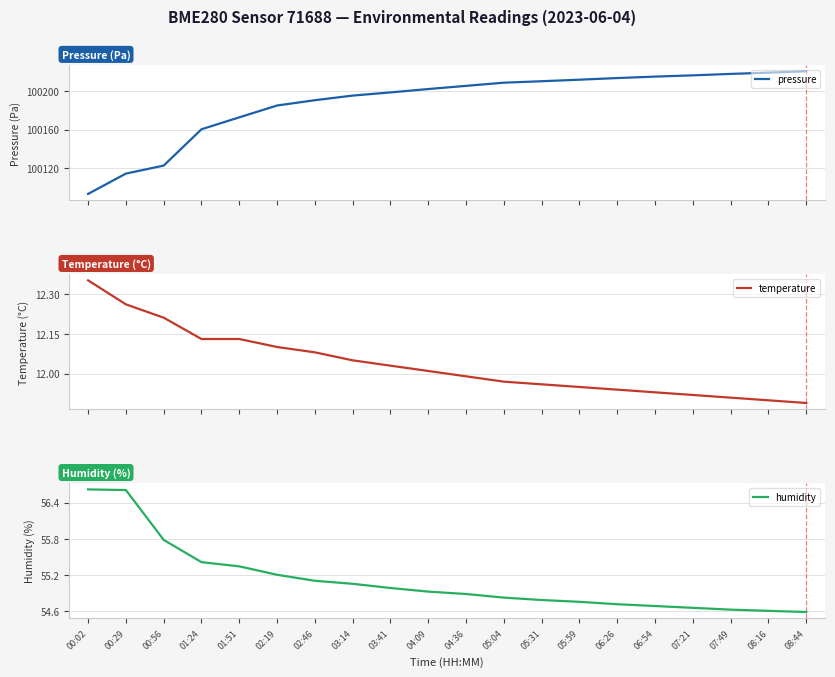

List the labels in order of humidity value, largest first.

00:02, 00:29, 00:56, 01:24, 01:51, 02:19, 02:46, 03:14, 03:41, 04:09, 04:36, 05:04, 05:31, 05:59, 06:26, 06:54, 07:21, 07:49, 08:16, 08:44